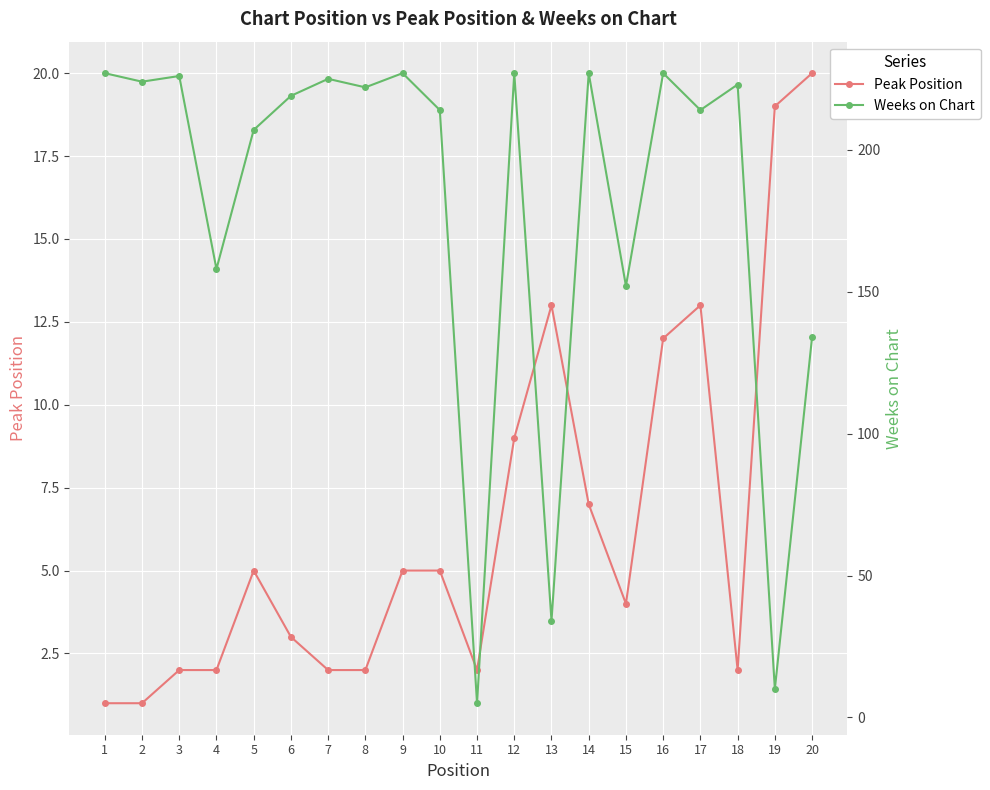

What is the difference between the highest and lowest values at 10?

209